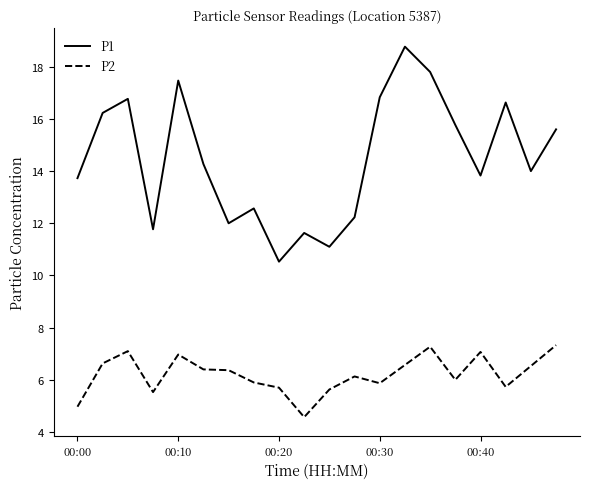

List the series in order of their overall mean, highest first.

P1, P2